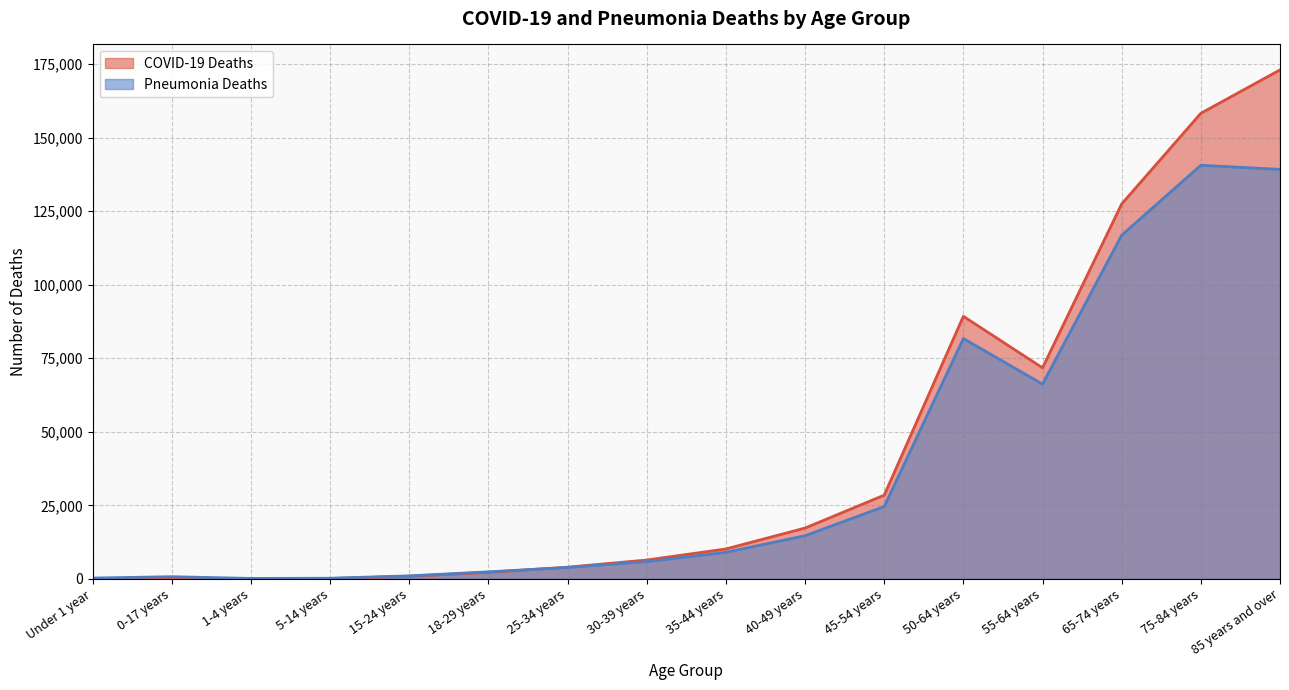

How many data points in COVID-19 Deaths are above 10160?

7